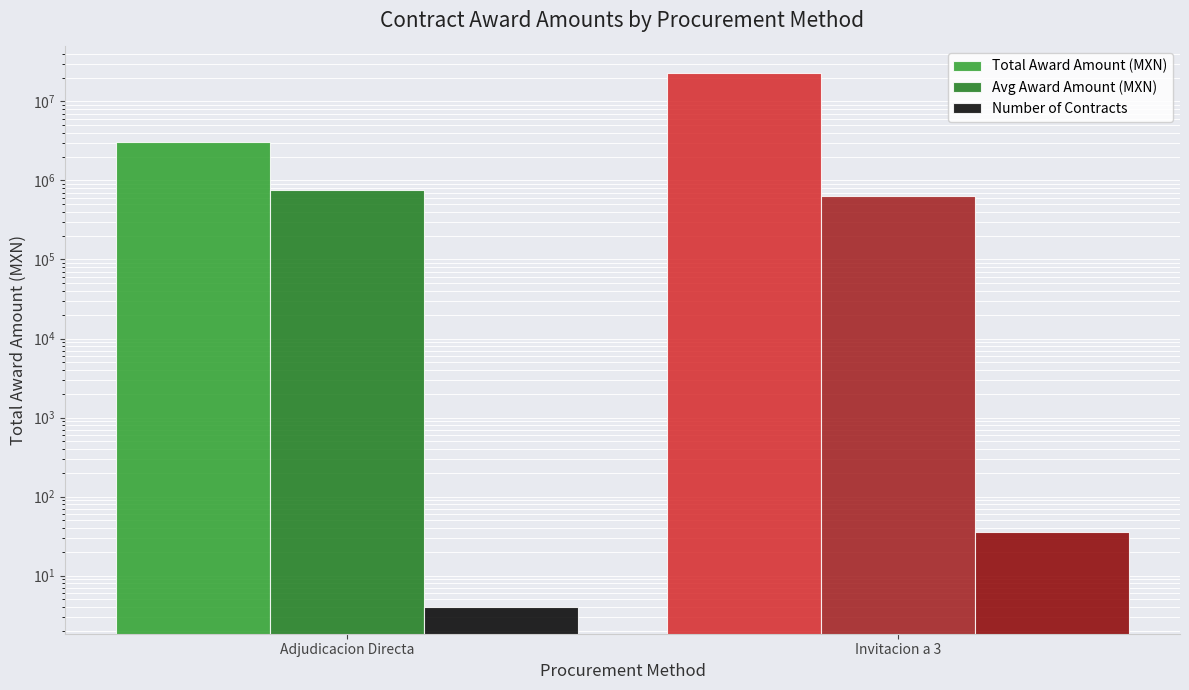

Rank the series by their maximum value, from highest to lowest.

Total Award Amount (MXN), Avg Award Amount (MXN), Number of Contracts